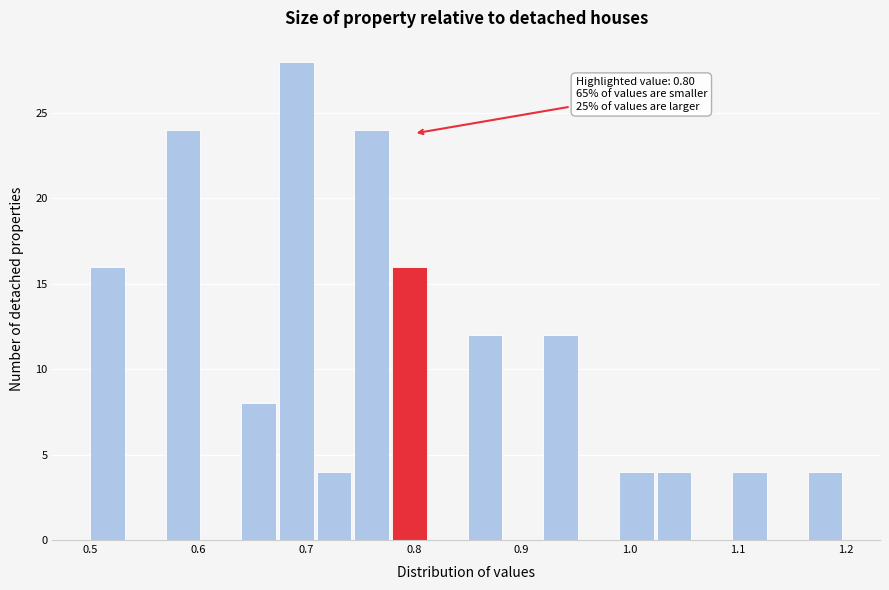

Around what value on the x-axis is the tallest bar? Give the approximate position of its centre, as read against the axis.

0.69